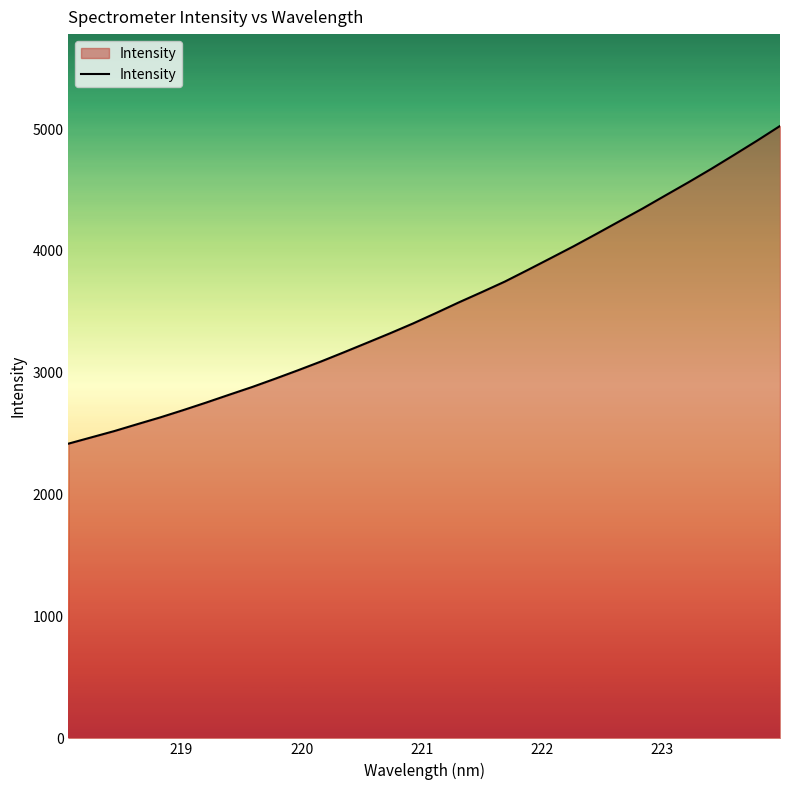

What is the greatest value displayed?

5025.5